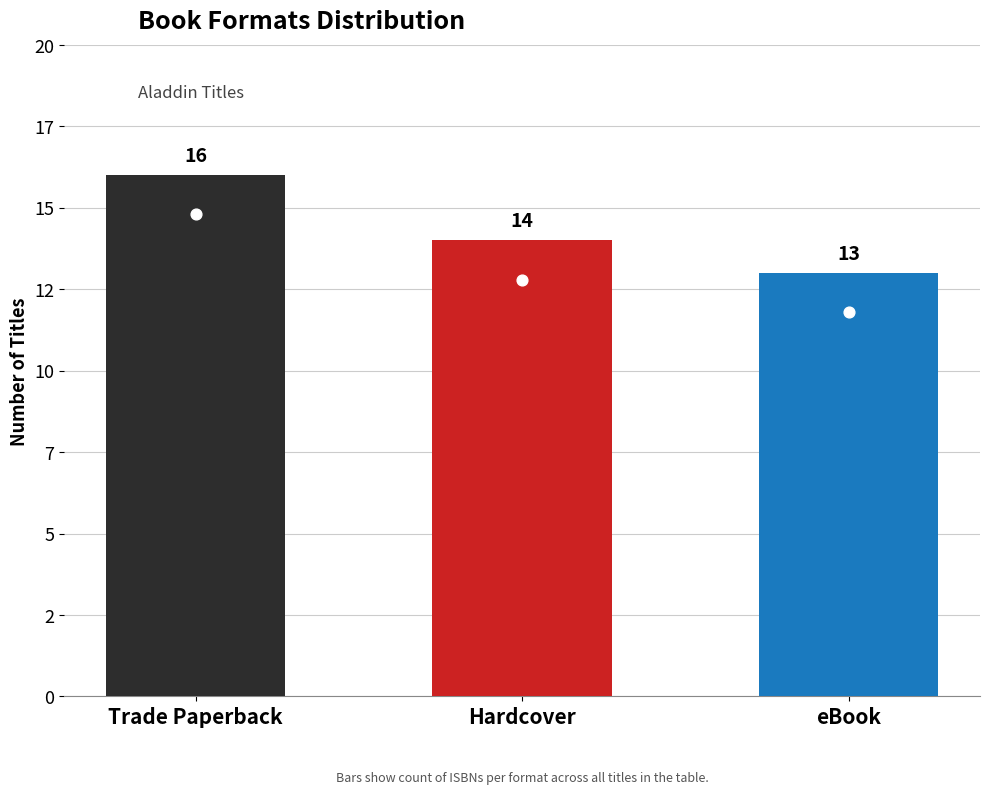

What is the change in value from Hardcover to eBook?

-1